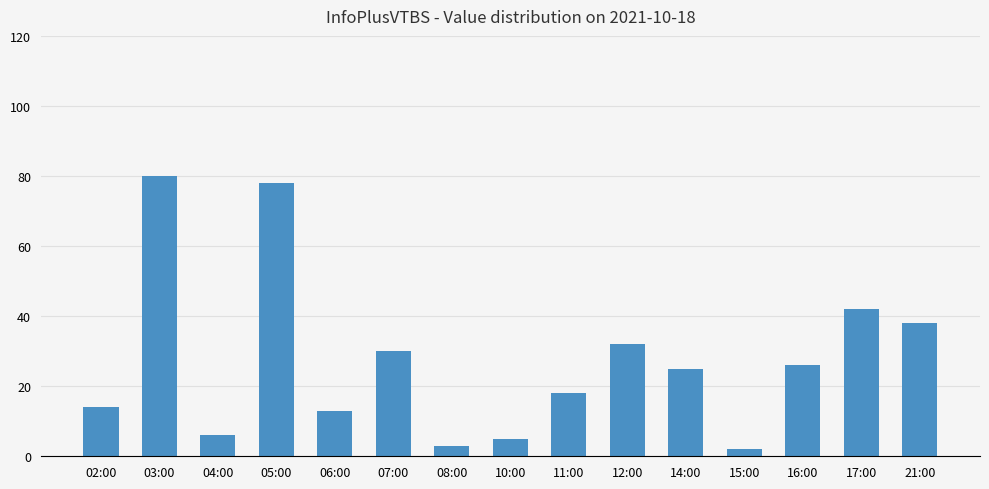

True or false: the data shows 42 at 17:00.

True